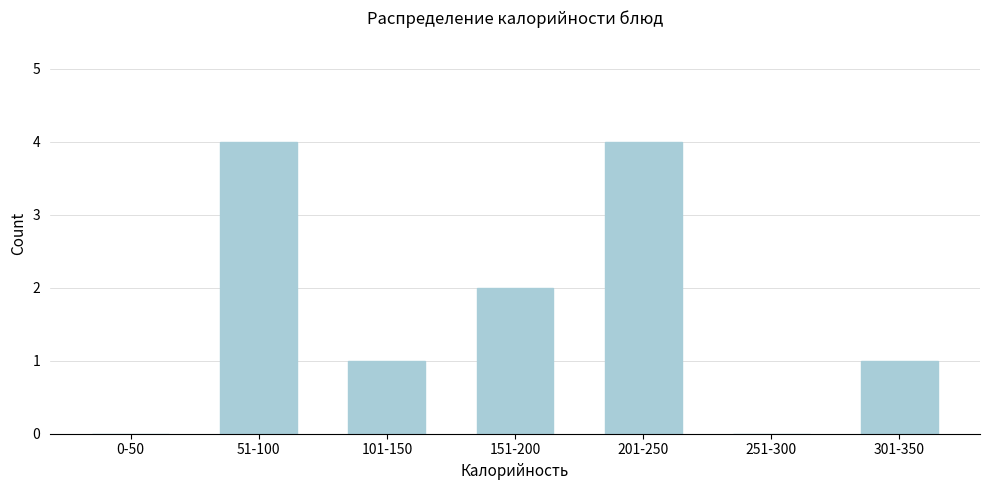

Reading right to left, list all the values displayed in this chart.

301-350=1	251-300=0	201-250=4	151-200=2	101-150=1	51-100=4	0-50=0